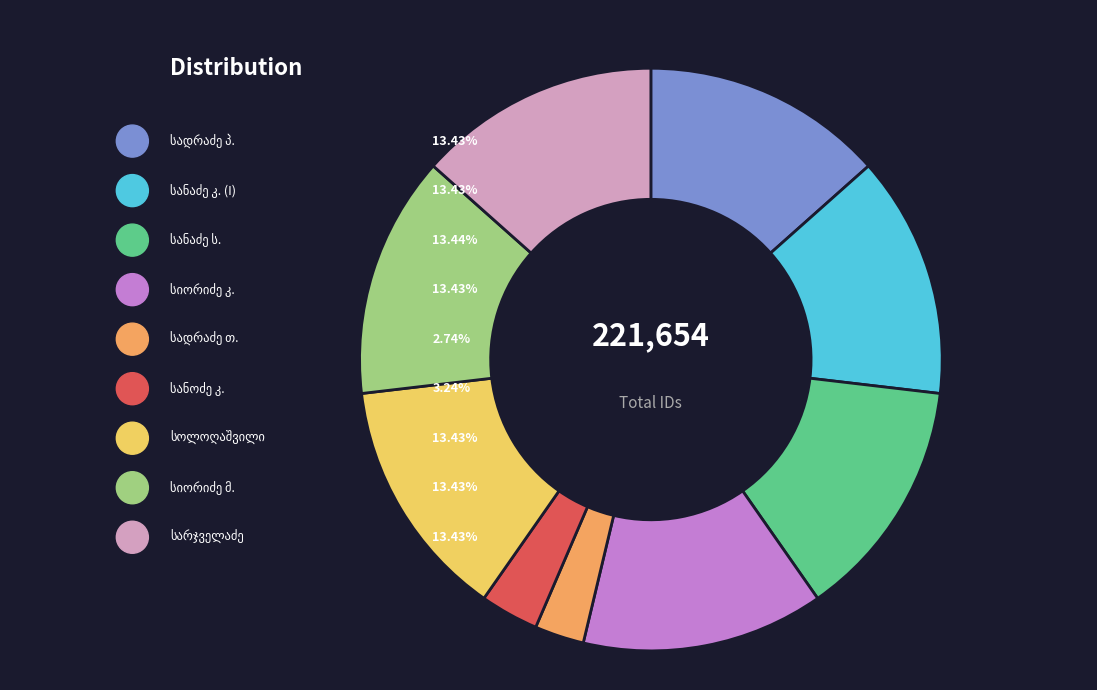

To the nearest percent, what is the average slice percentage?

11%